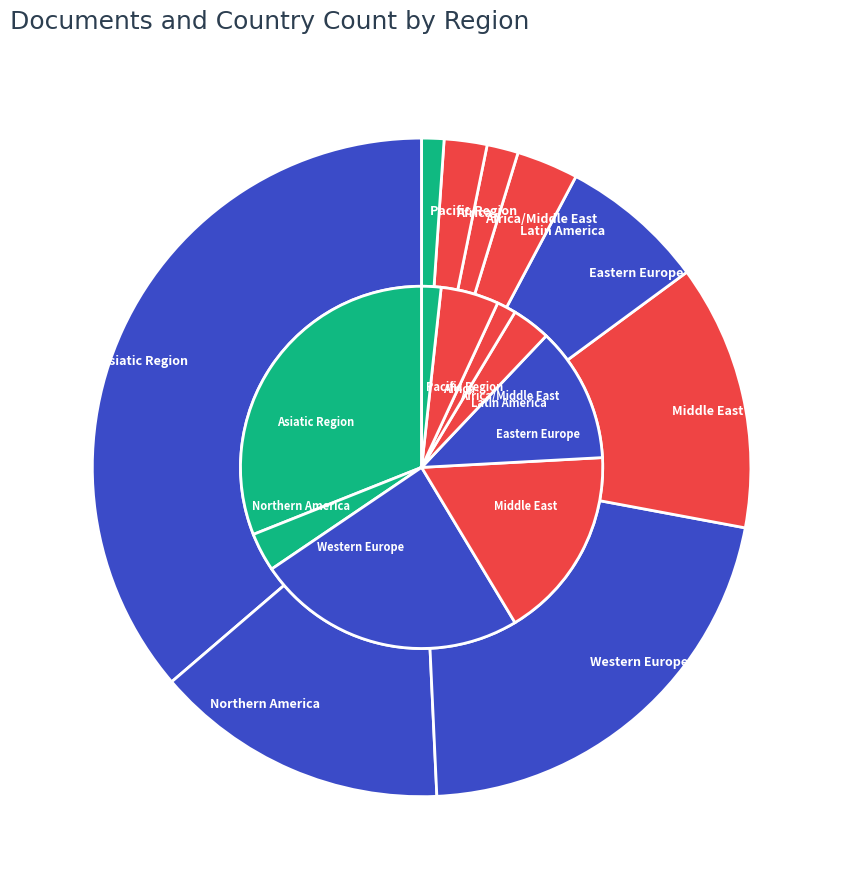

Do 6 and 2 together represent more than half of the pie?

No